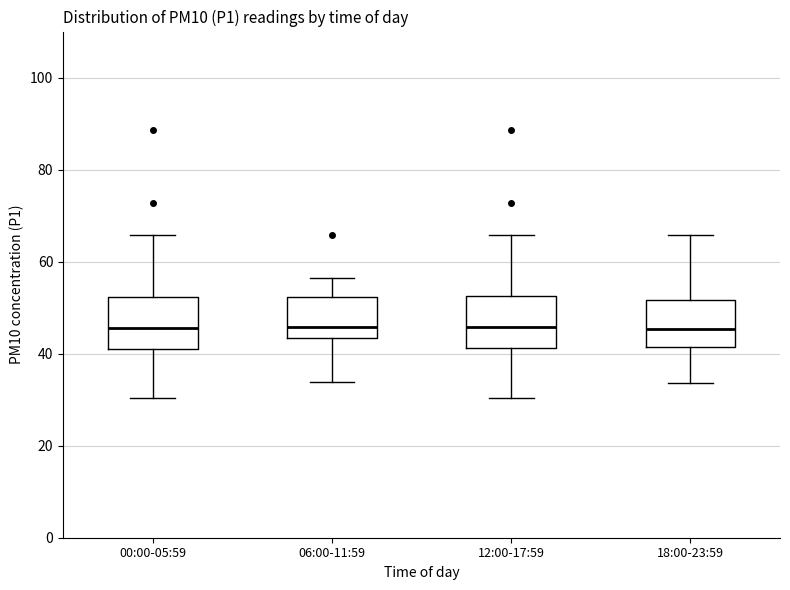

Reading left to right, read every box against the y-axis: the position of its median line, the range the box covers, and the ends of its whiskers. The values are not printed on the chart, so give them approximately, as read against the axis.

00:00-05:59: median 46, box 40 to 52, whiskers 30 to 66
06:00-11:59: median 46, box 44 to 52, whiskers 34 to 56
12:00-17:59: median 46, box 42 to 52, whiskers 30 to 66
18:00-23:59: median 46, box 42 to 52, whiskers 34 to 66